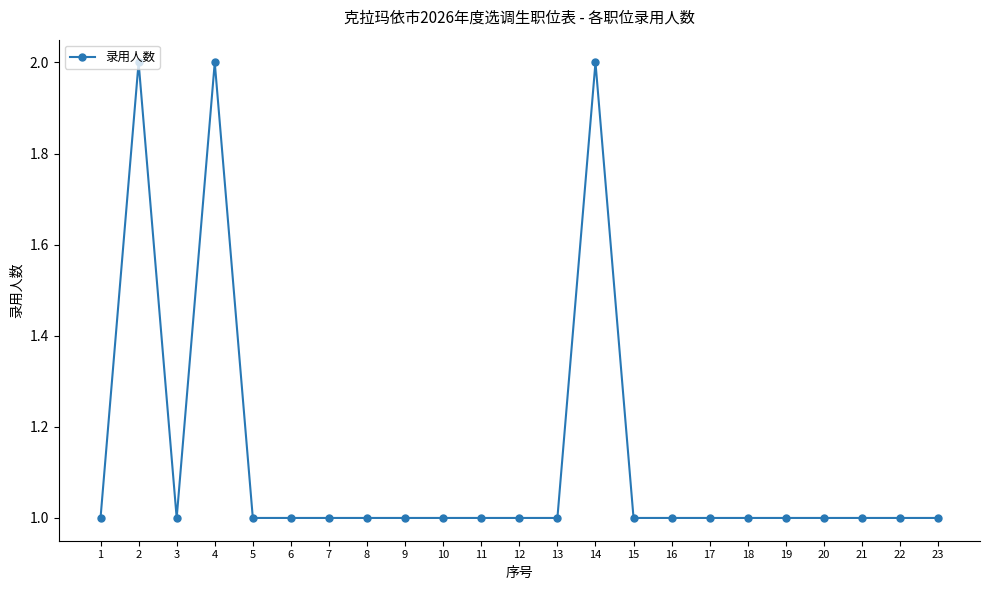

What is the difference between the maximum and second lowest values?

1